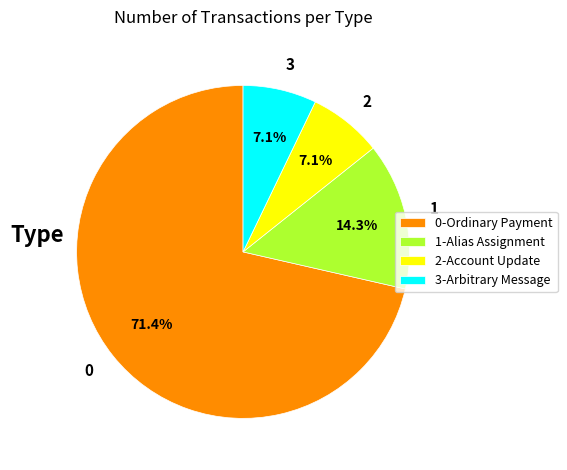

Combined, do 3 and 1 account for over 50%?

No